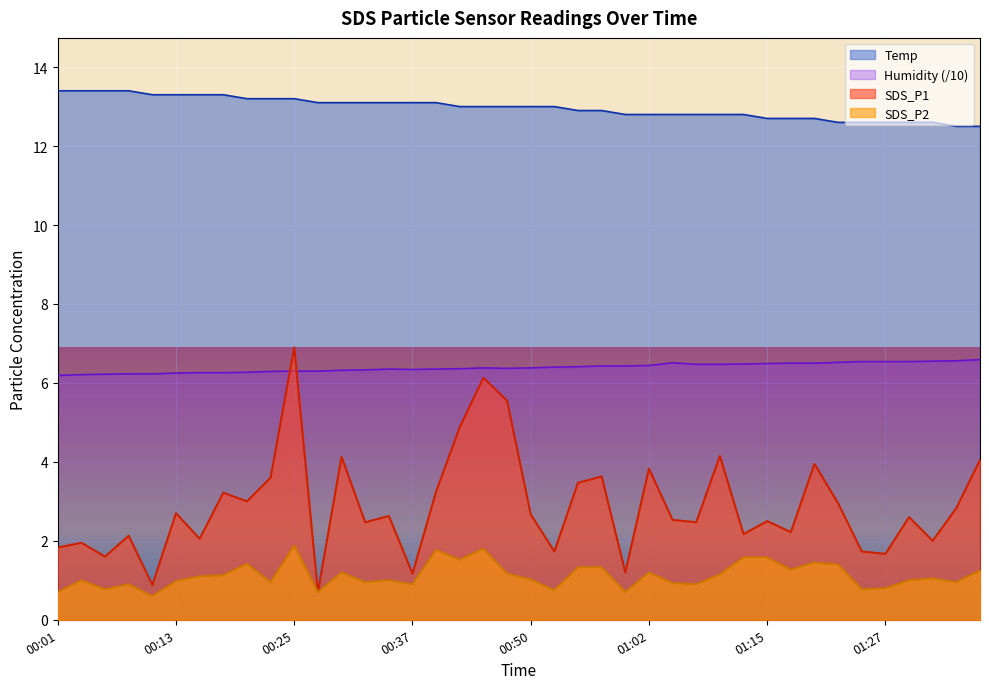

Where is SDS_P2 nearest to the value 1?

00:03